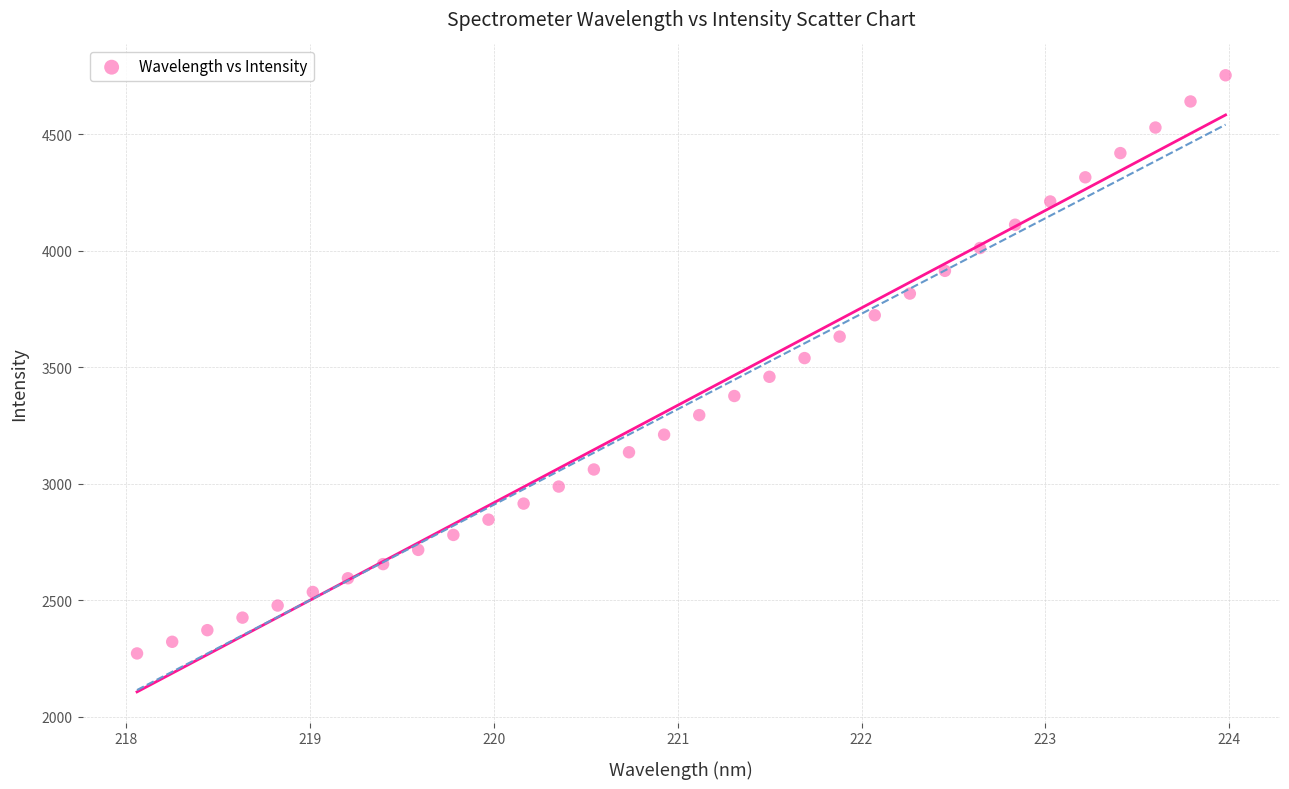

What is the range of X values (max minus min)?

5.9